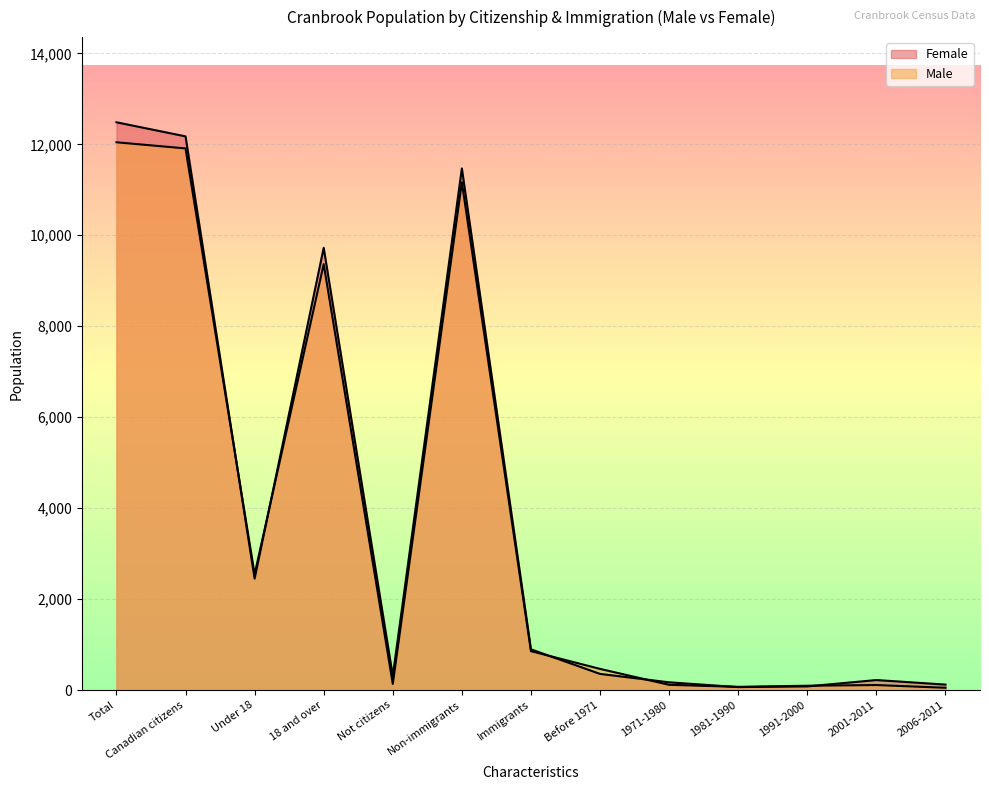

Which series has the largest total across all categories?

Female